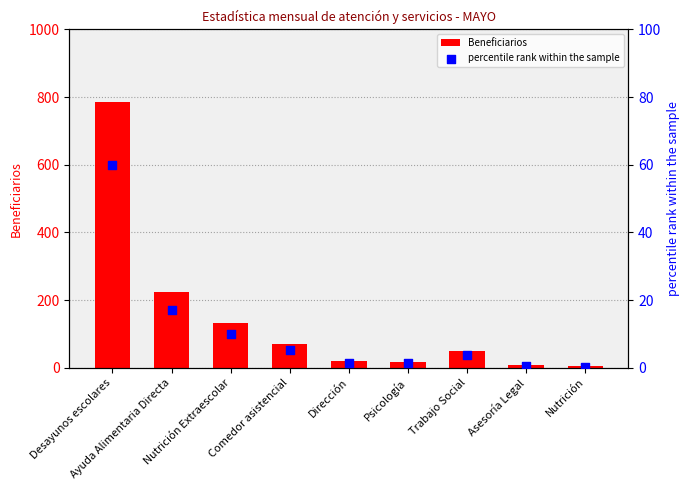

What are all the series names shown in the legend?

Beneficiarios, percentile rank within the sample